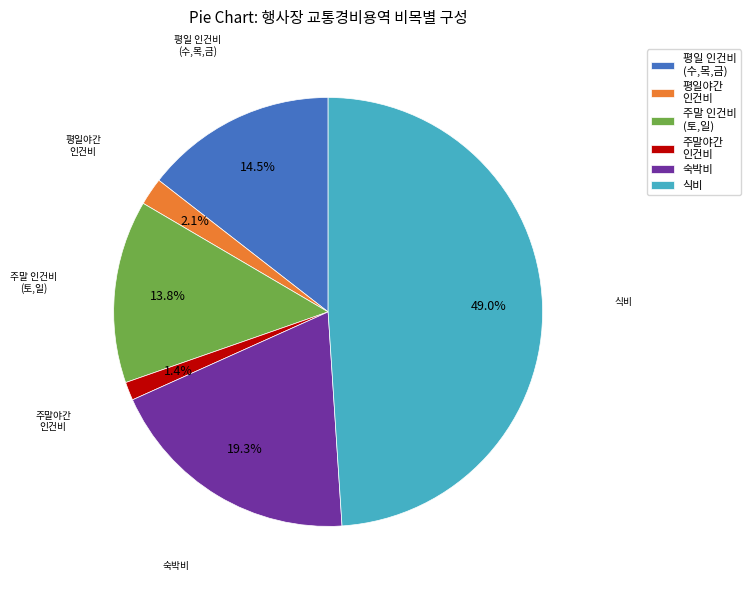

Does 식비 account for over 50% of the chart?

No